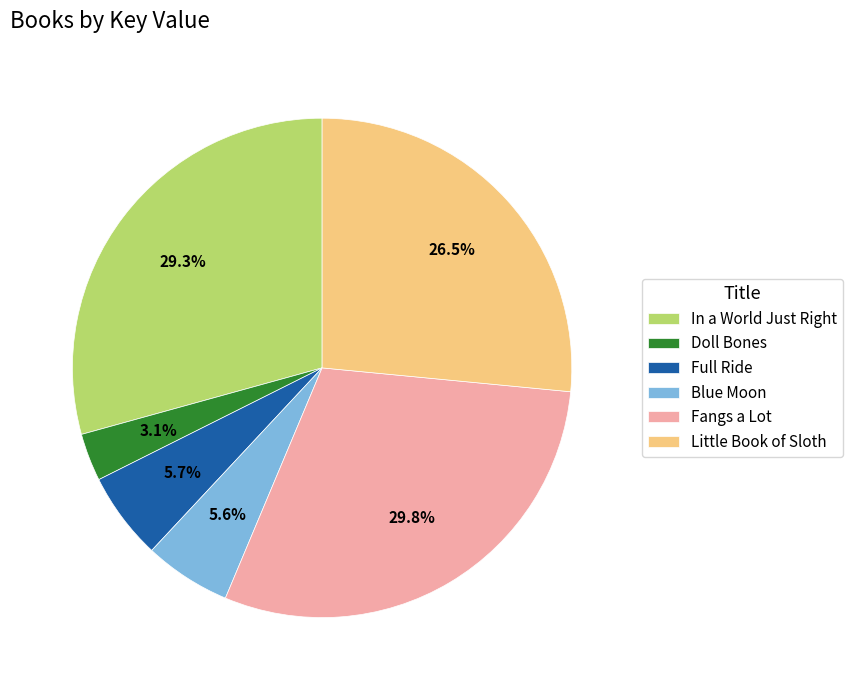

Approximately how many times larger is the value at Fangs a Lot compared to Blue Moon?

5.3